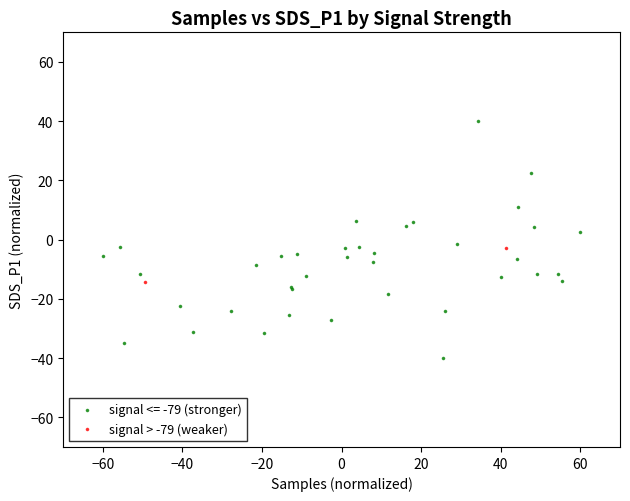

What are all the series names shown in the legend?

signal <= -79 (stronger), signal > -79 (weaker)